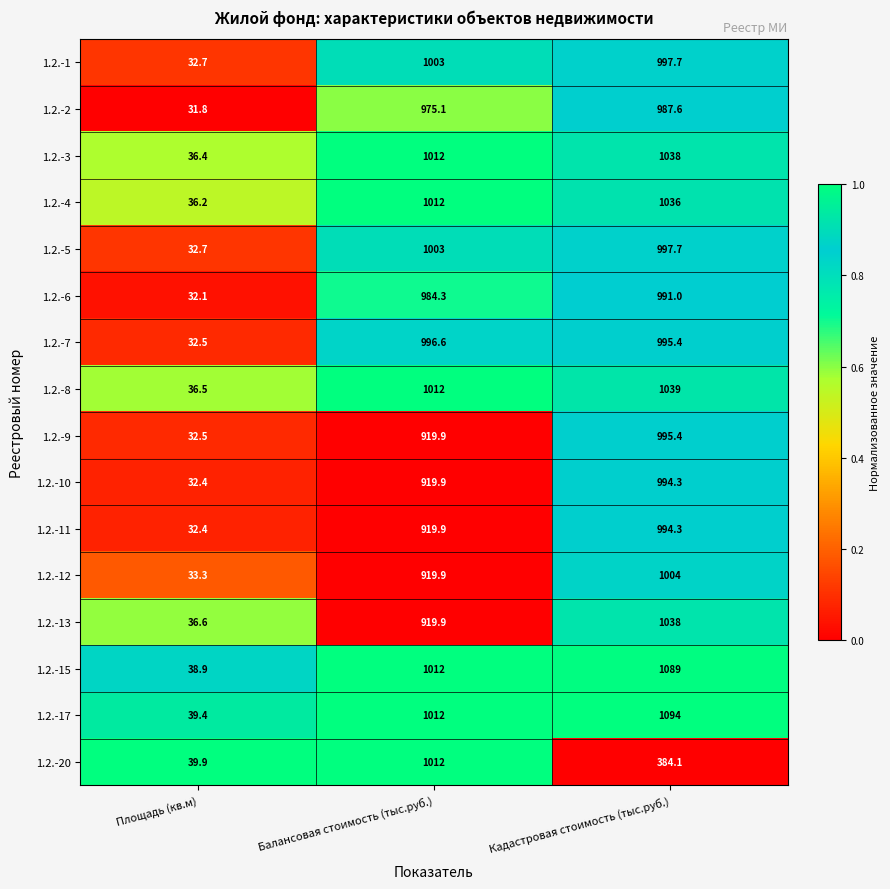

Which series has the largest total across all categories?

1.2.-17